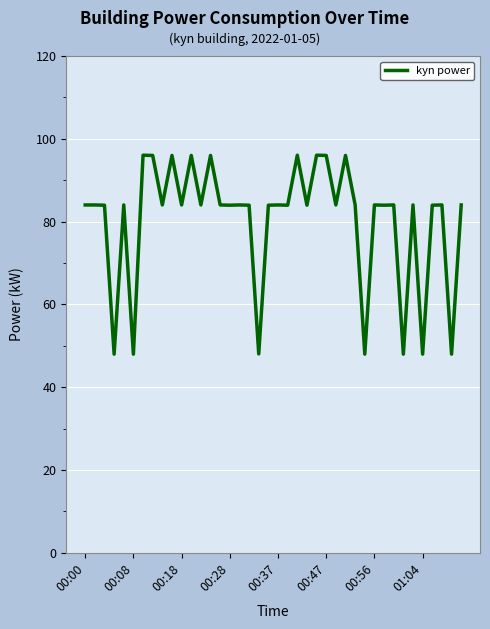

True or false: the data has more than 0 interior local peaks.

True